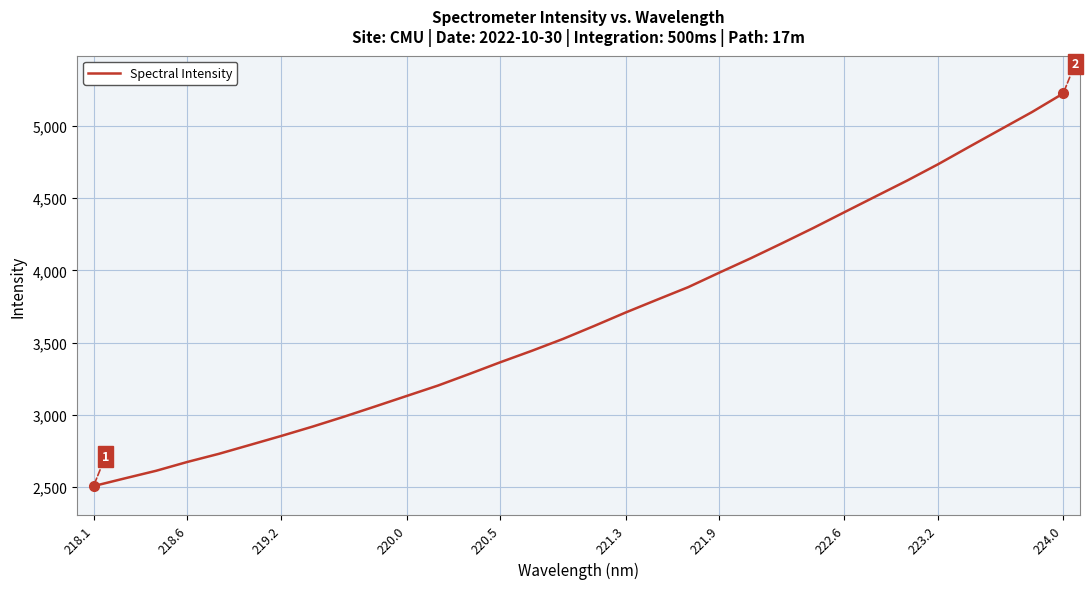

What is the smallest value displayed?

2508.1